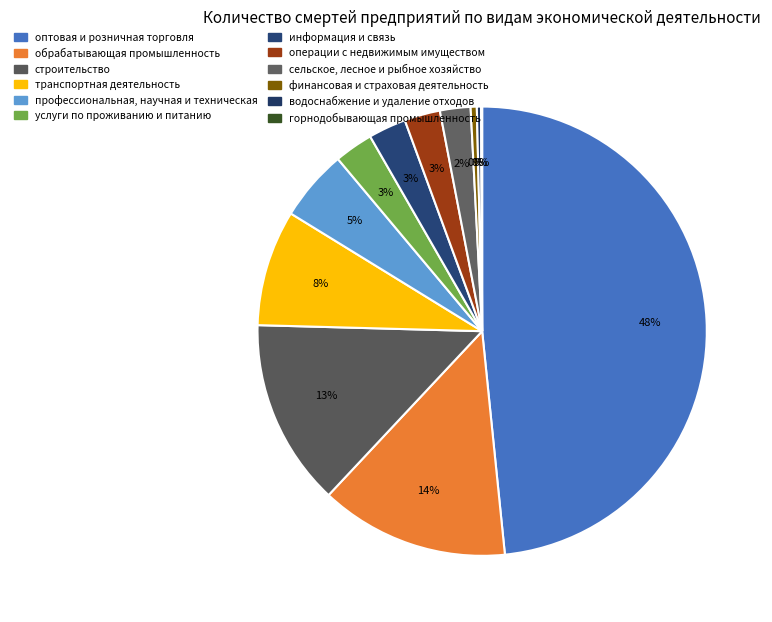

Which slice is the largest?

оптовая и розничная торговля